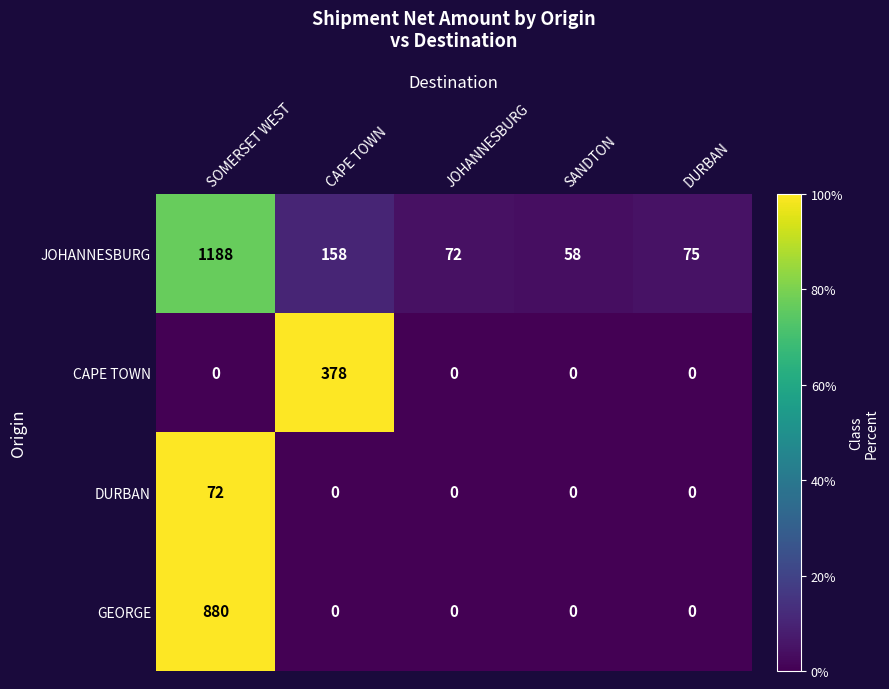

At which category does the chart reach its peak across all series?

SOMERSET WEST